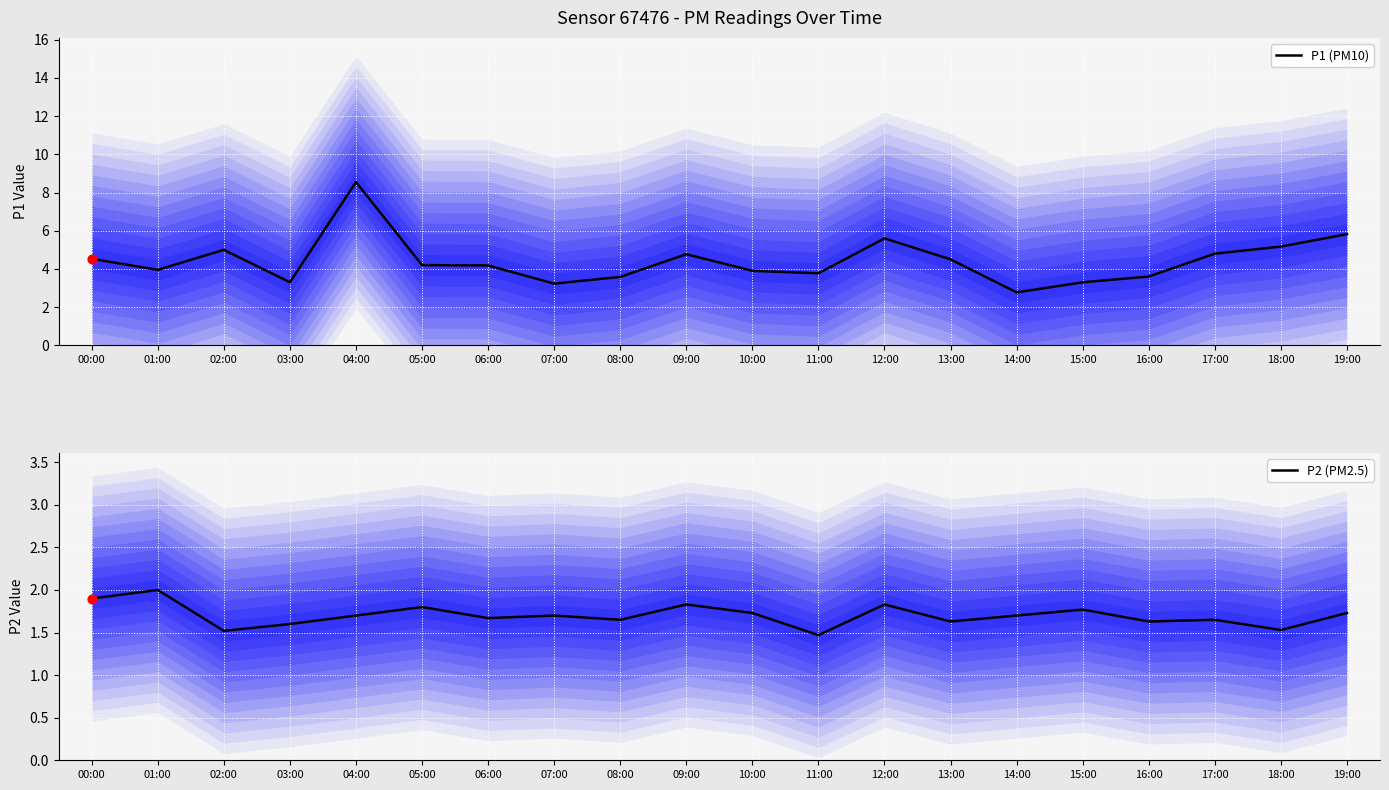

What is the total value across all series at 17:00?

6.4